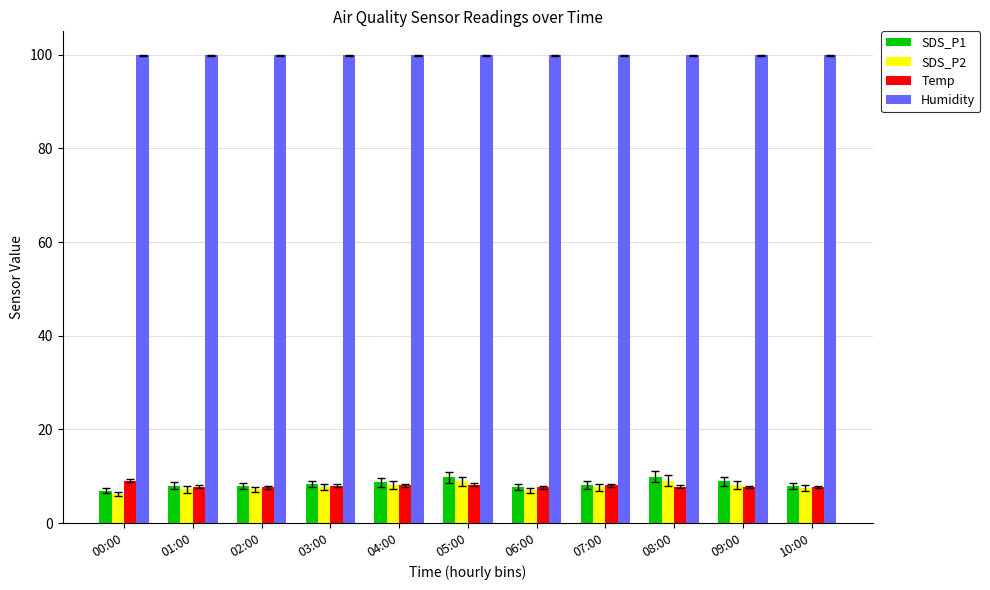

The SDS_P1 series shows 11.7 at 02:00. True or false?

False